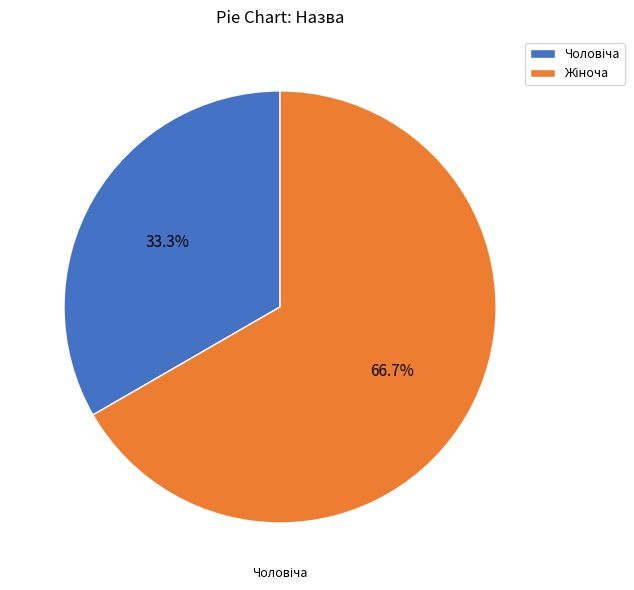

Is there a majority slice in this chart?

Yes